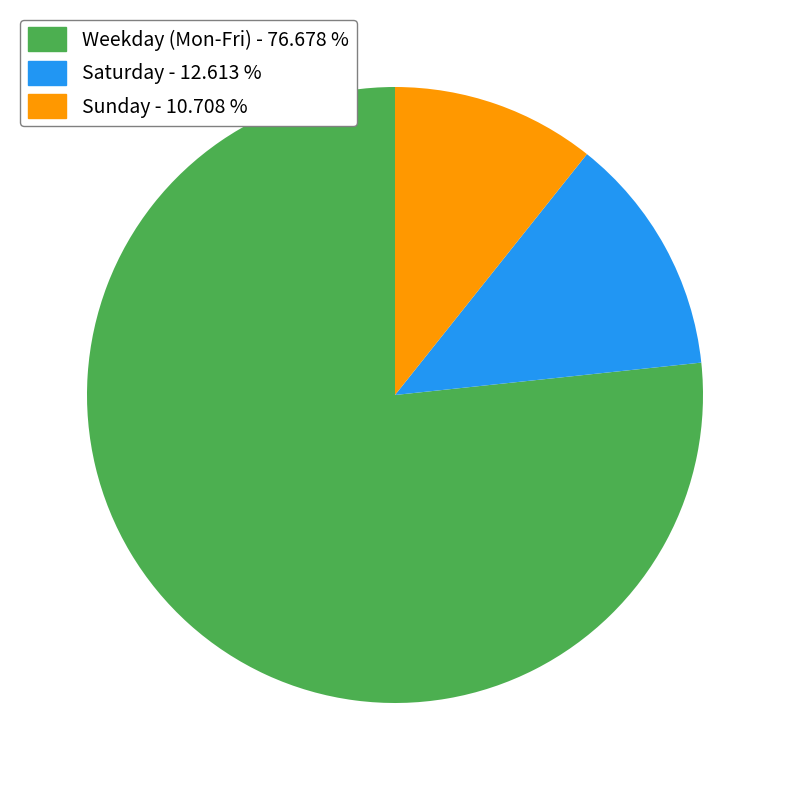

Does any single category account for the majority?

Yes